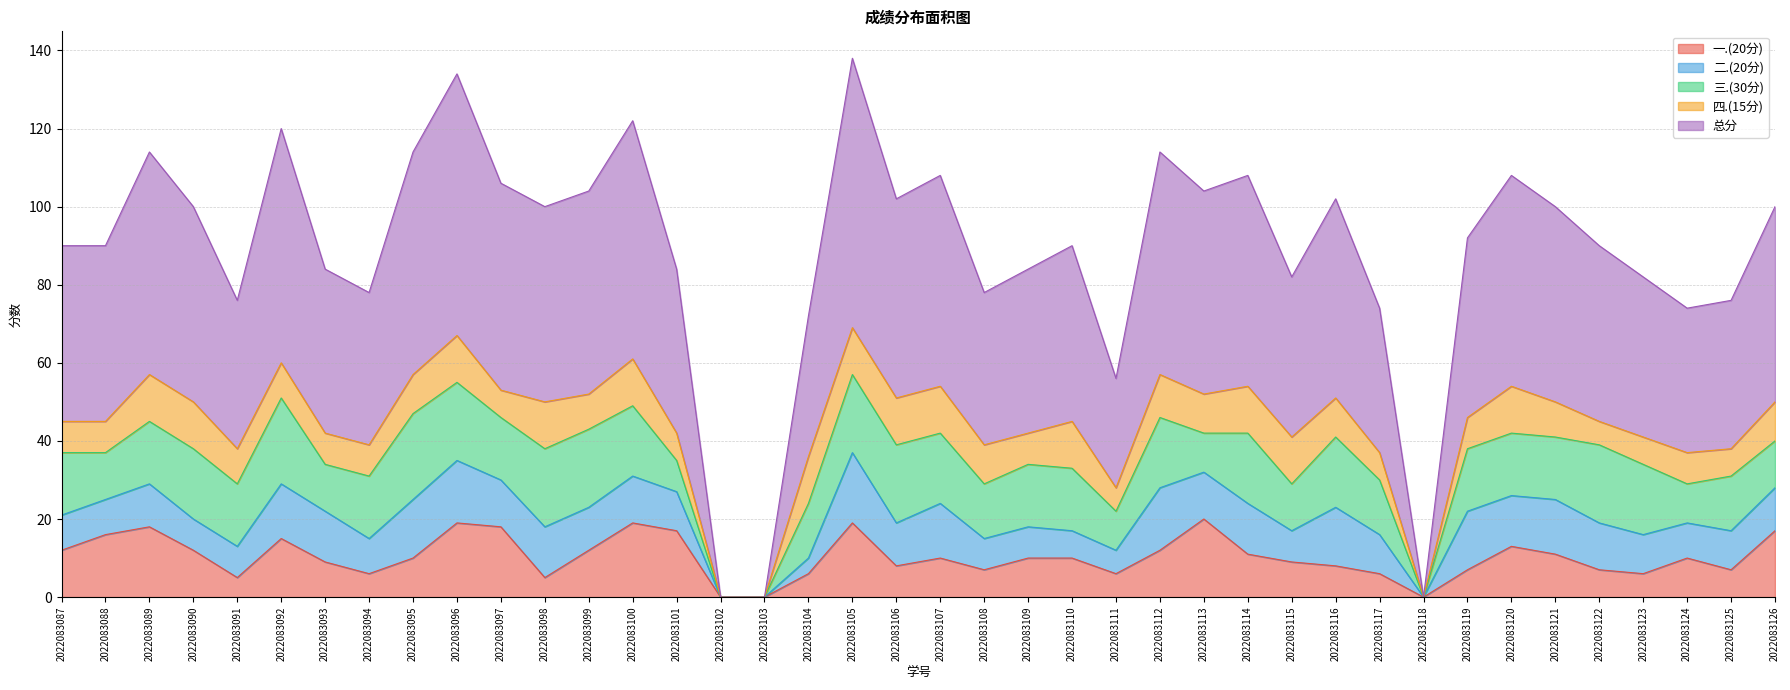

Which category has the lowest value in the 三.(30分) series?

2022083102